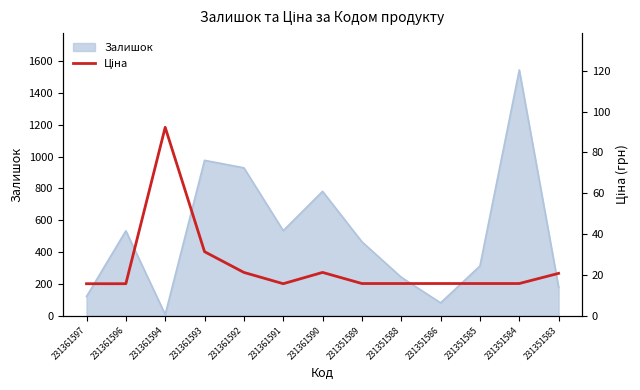

What is the average value?

24.1